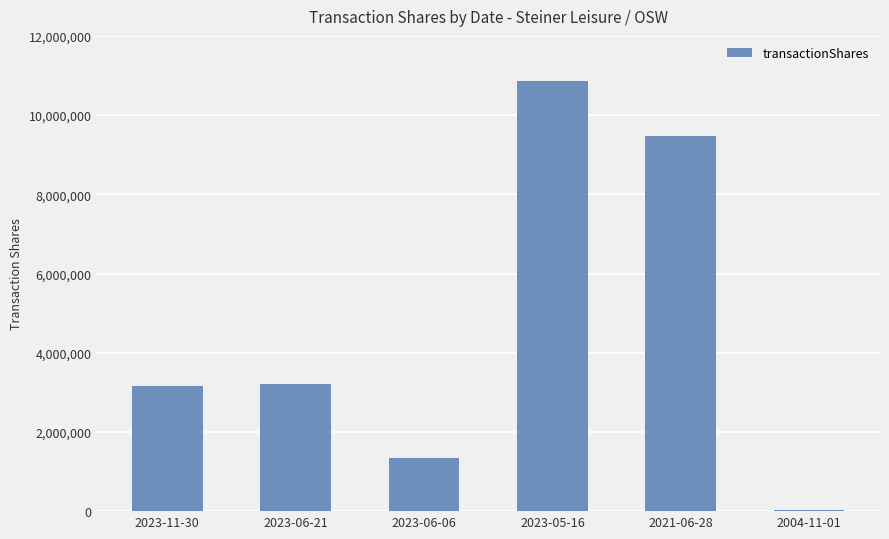

Which category has the highest value across all series?

2023-05-16